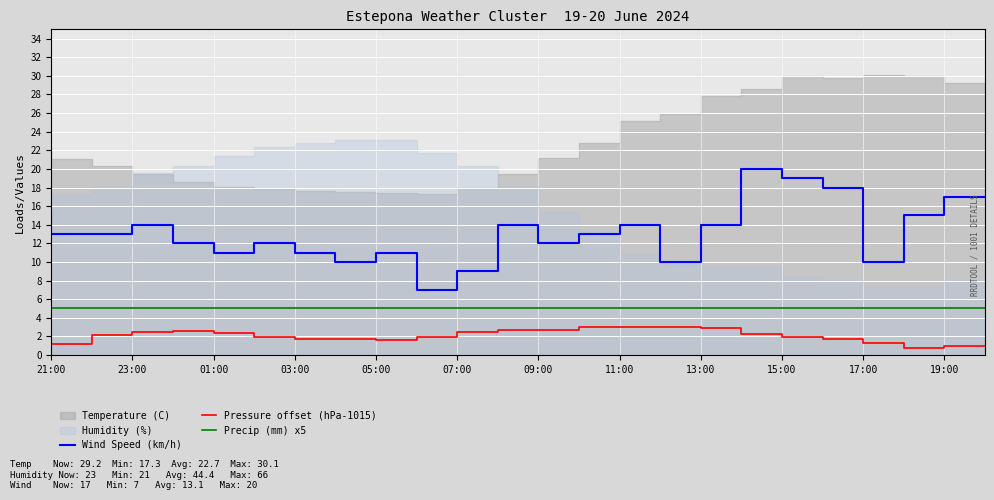

Is the value of Precip (mm) x5 at 03:00 greater than the value of Wind Speed (km/h) at 21:00?

No